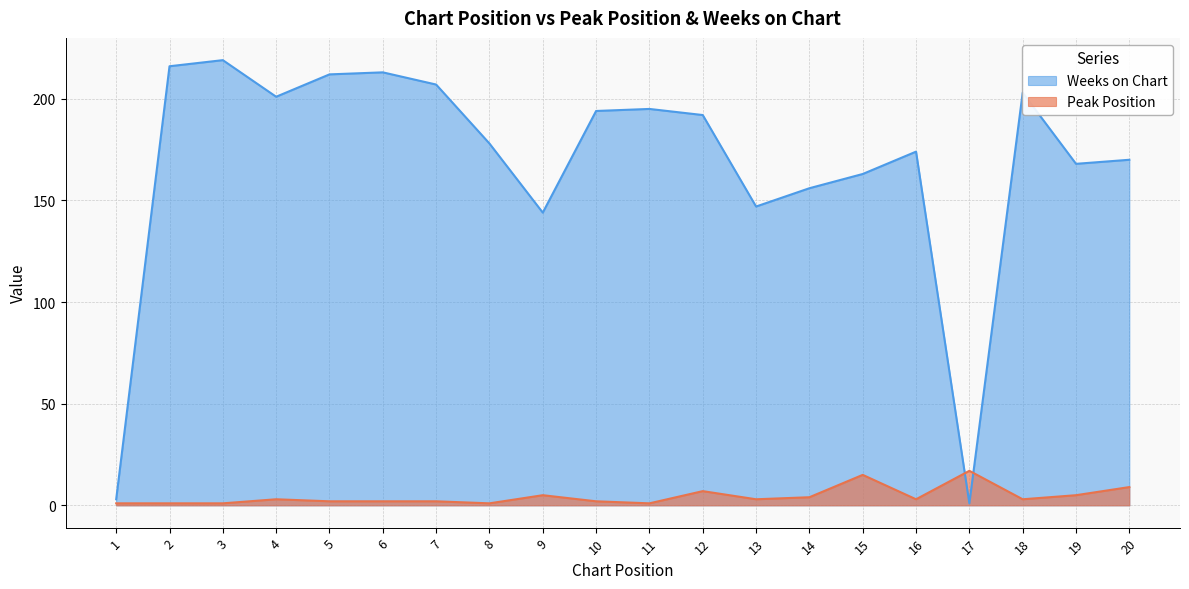

At 12, list the series in order from smallest to largest.

Peak Position, Weeks on Chart